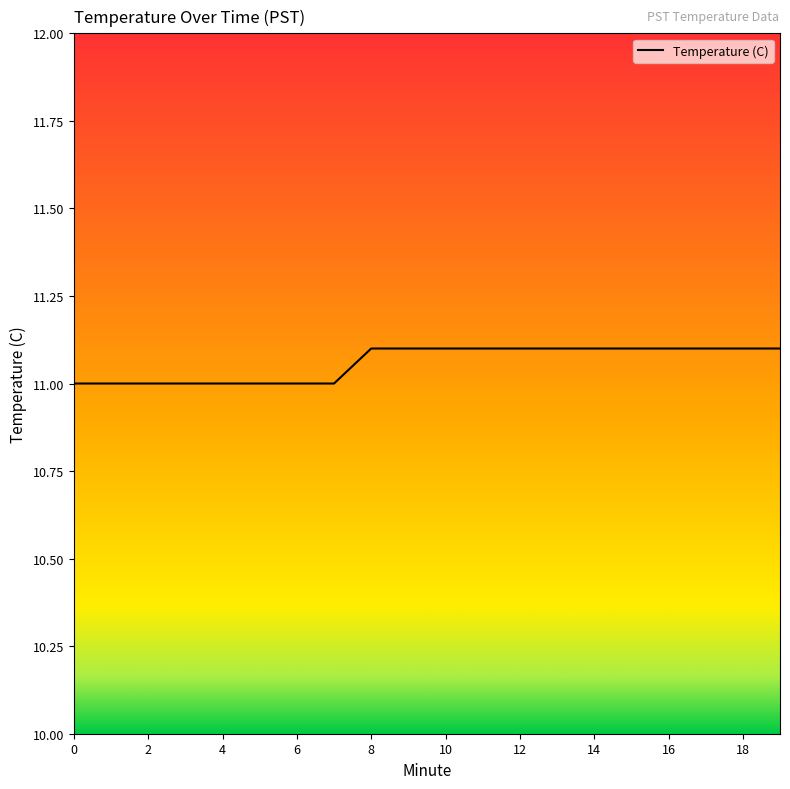

What is the greatest value displayed?

11.1